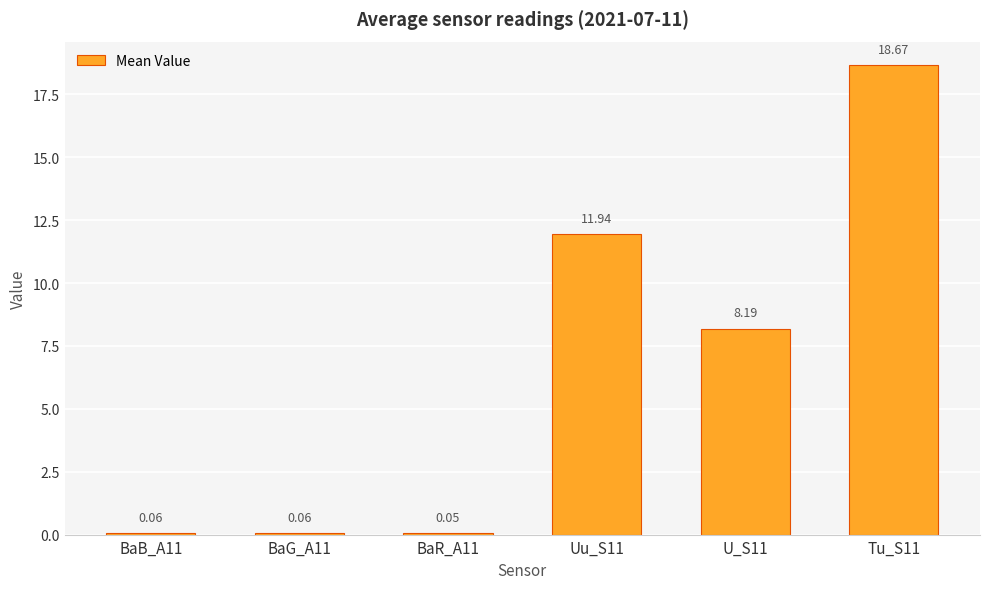

What is the sum of all values?

39.0